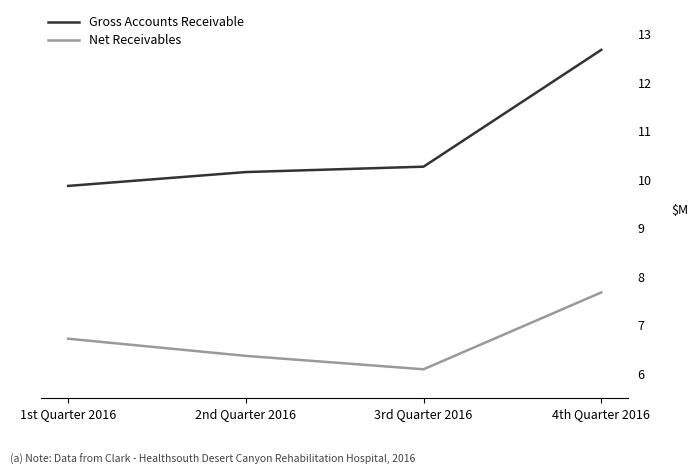

How many series are shown in this chart?

2